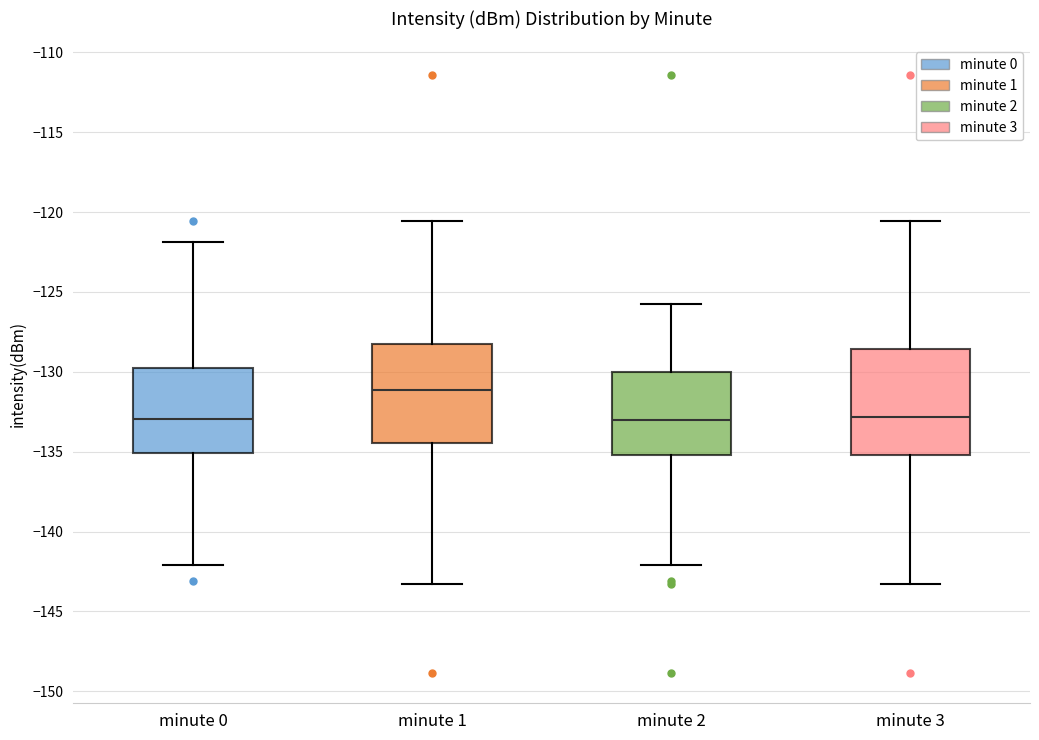

Which box has the highest median line?

minute 1